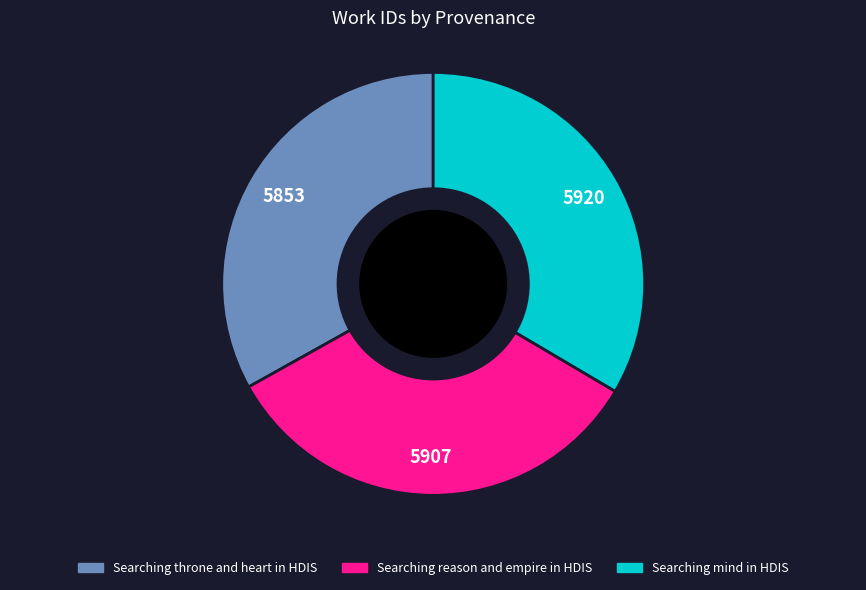

The Searching reason and empire in HDIS slice represents 26% of the pie. True or false?

False